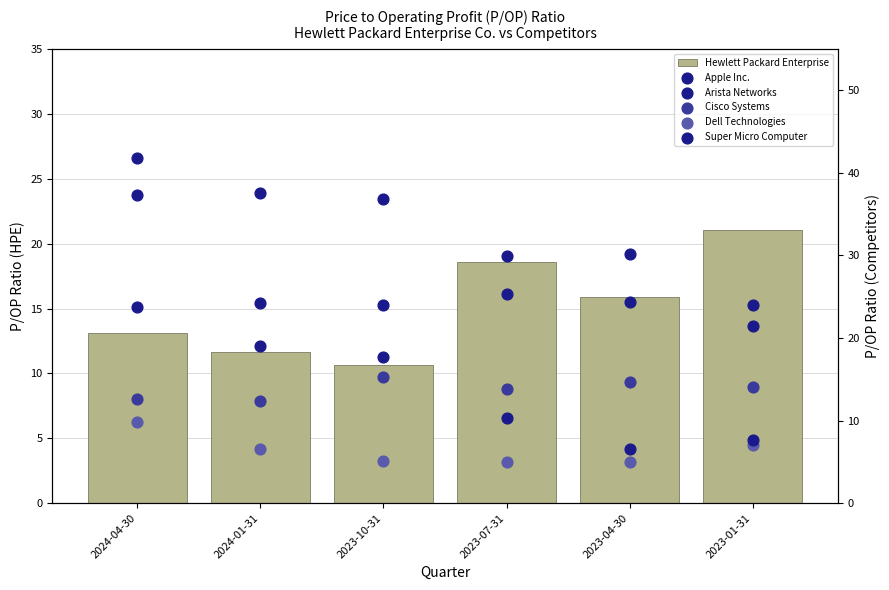

Is the value of Cisco Systems at 2023-01-31 greater than the value of Arista Networks at 2023-10-31?

No